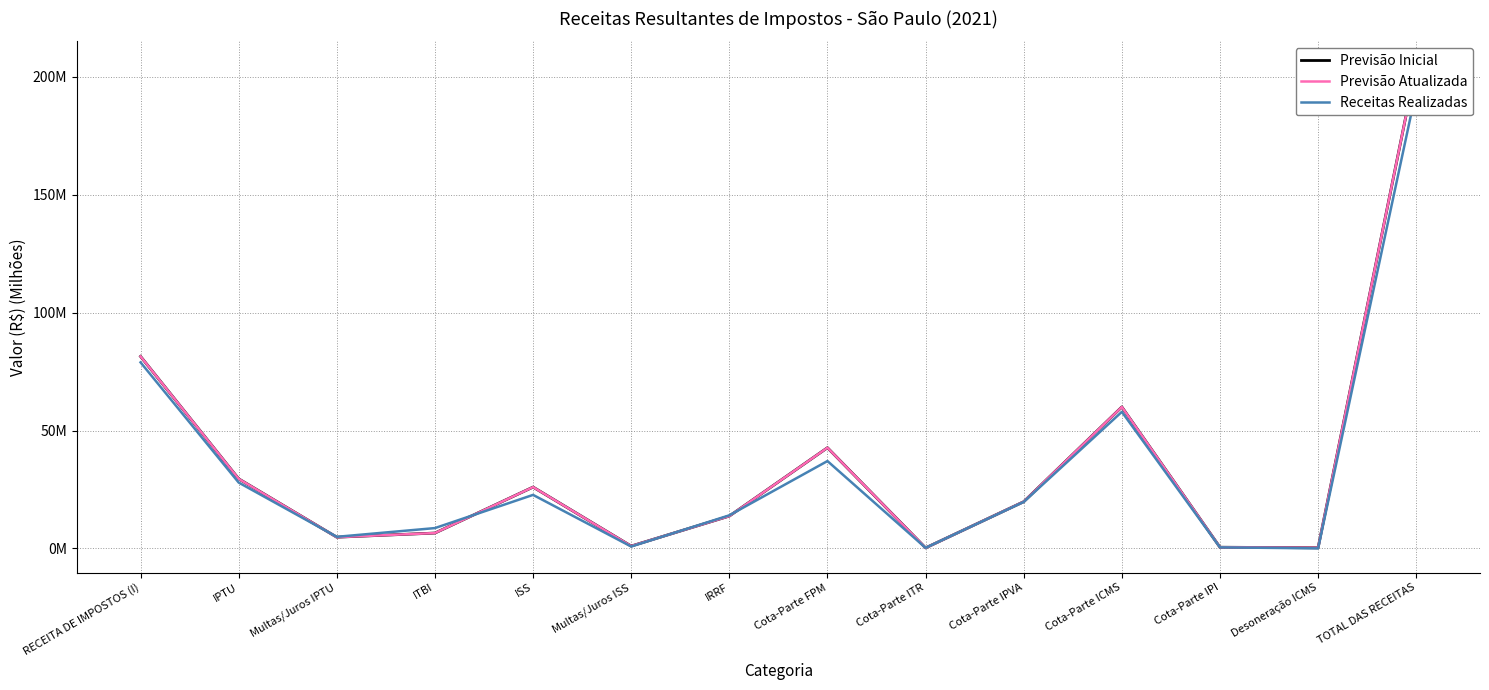

What is the difference between the Receitas Realizadas values at Multas/Juros ISS and Cota-Parte FPM?

36.3